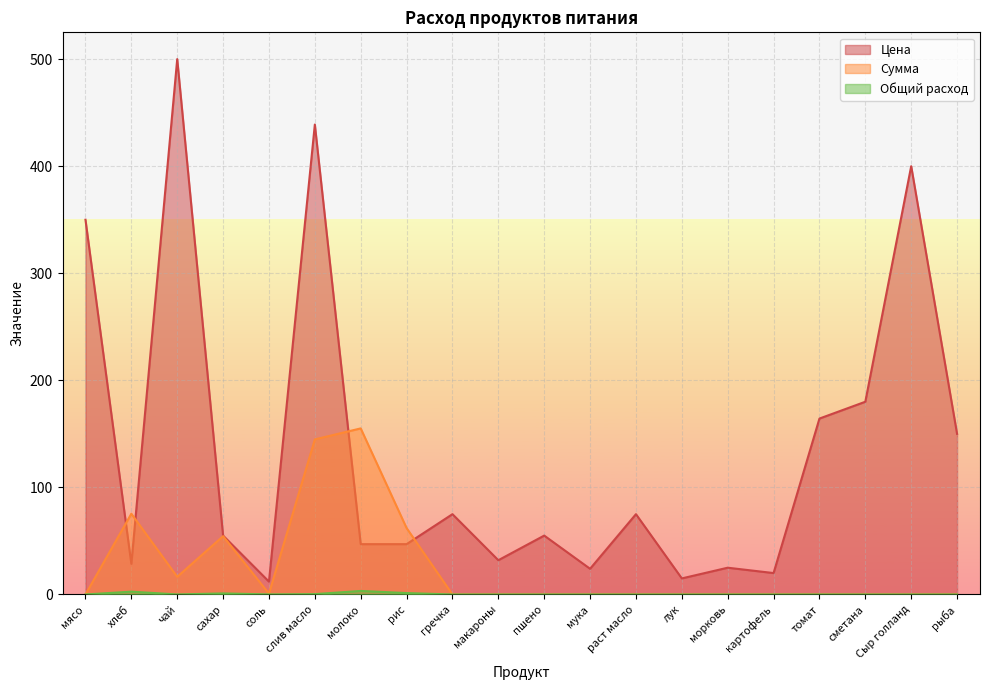

True or false: Сумма has more than 0 points higher than both neighbors.

True